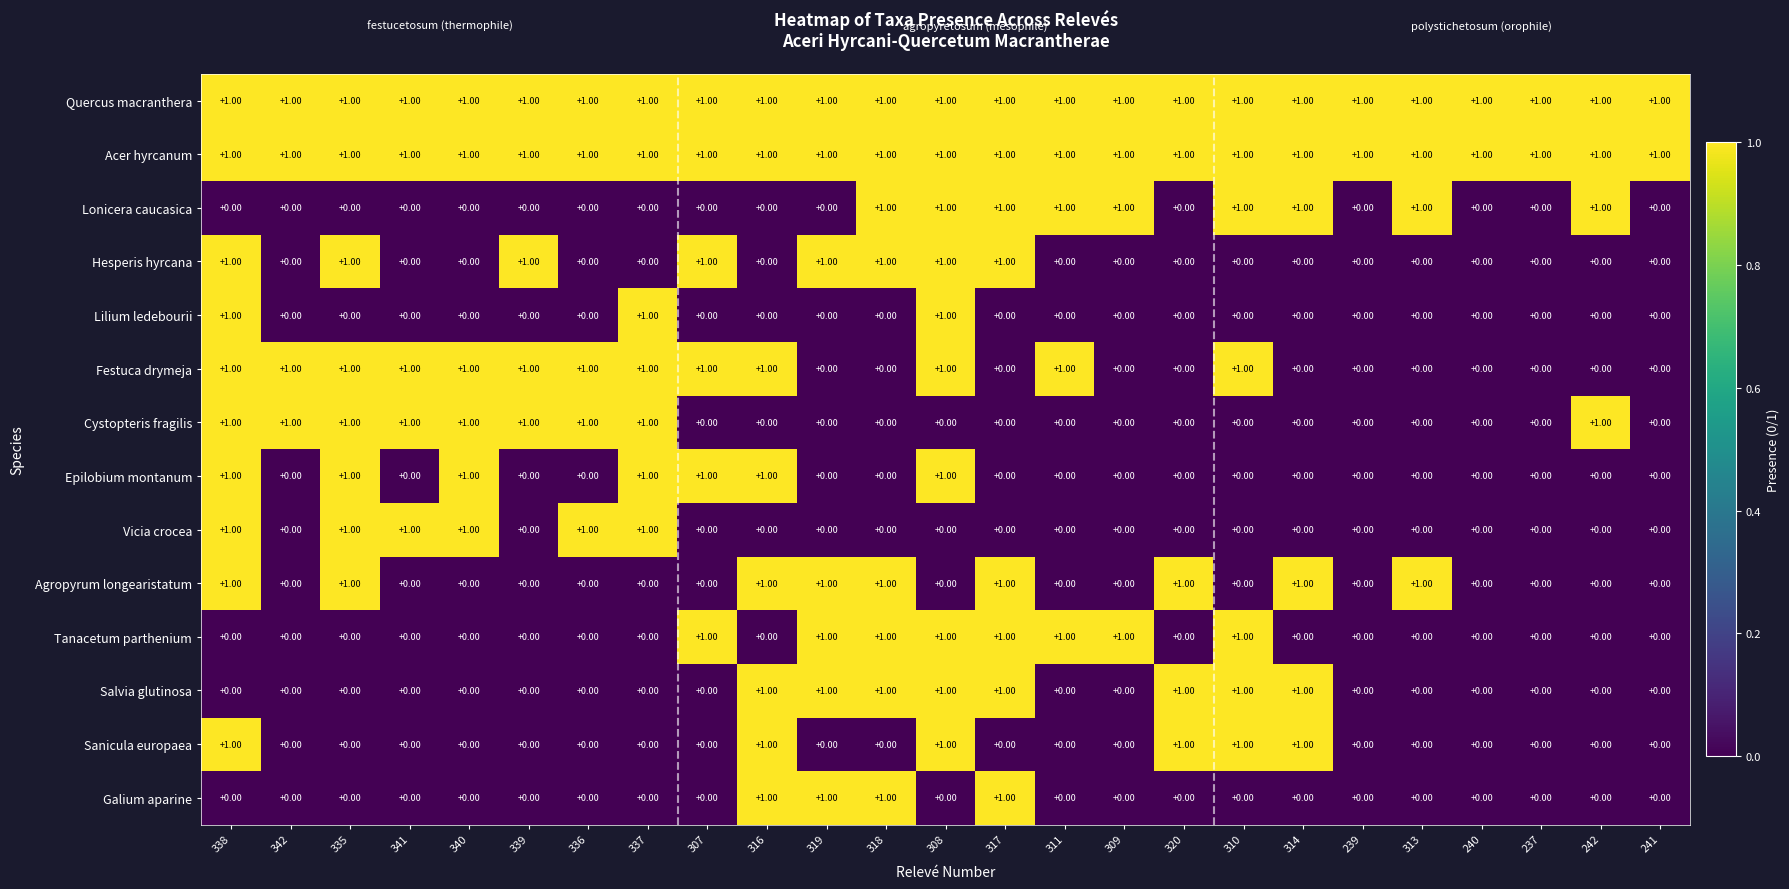

At how many categories does at least one series exceed 0?

25